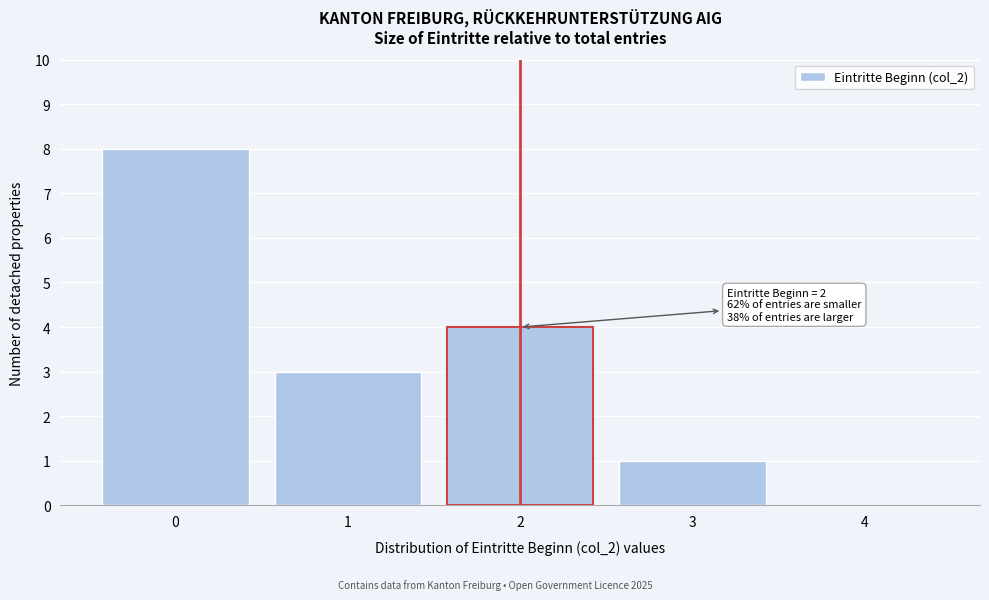

Reading left to right, transcribe all the data shown in this chart.

0=8	1=3	2=4	3=1	4=0